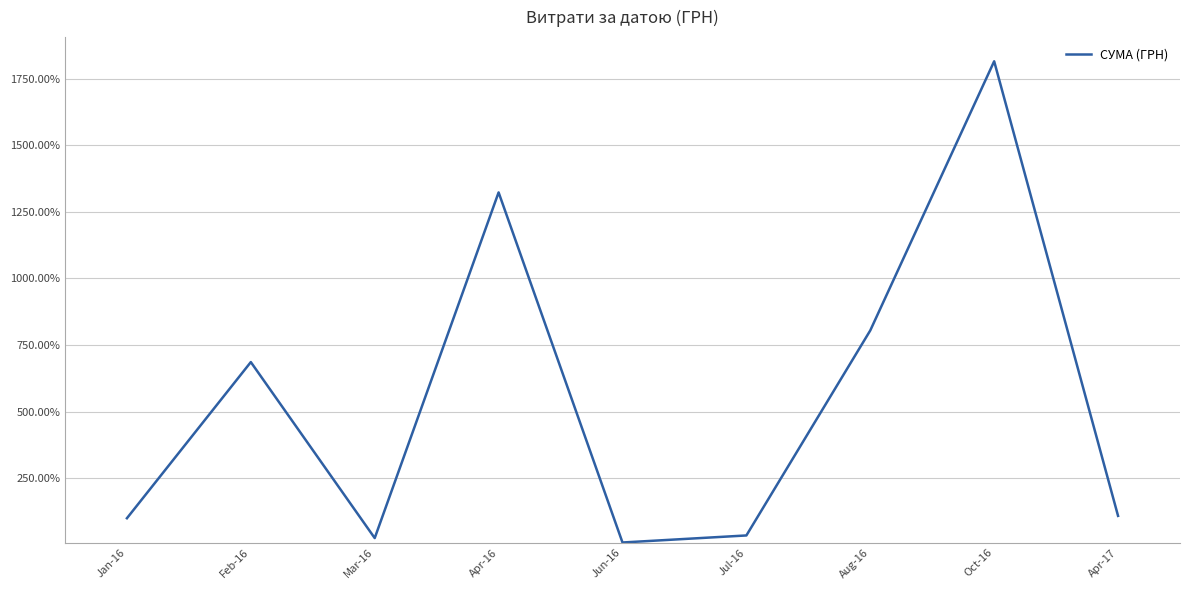

Which category has the highest value across all series?

Oct-16